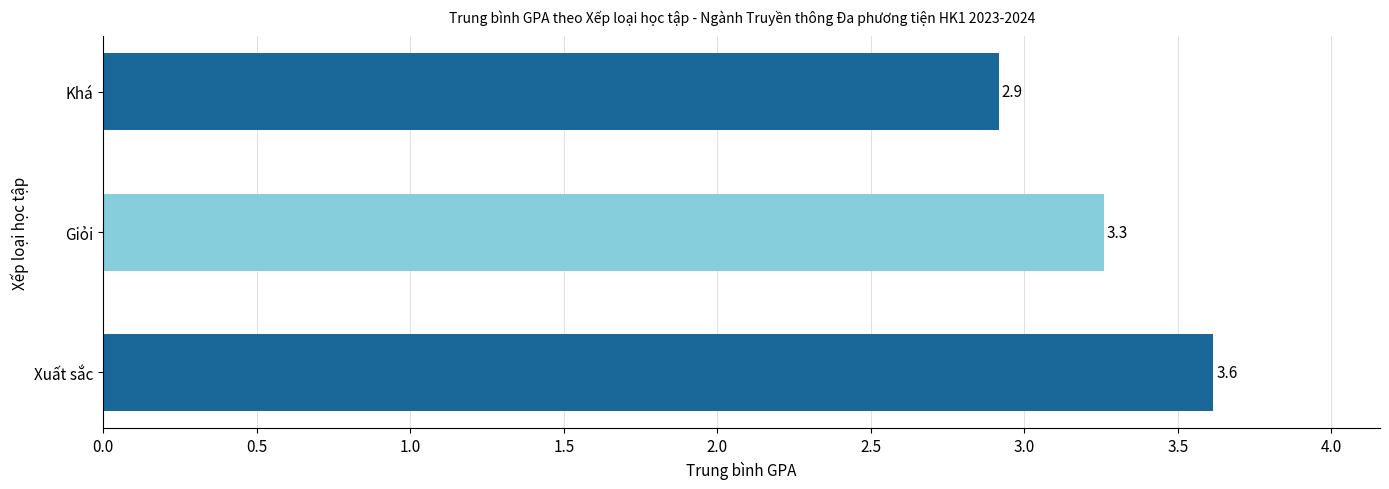

What is the maximum value shown in the chart?

3.6